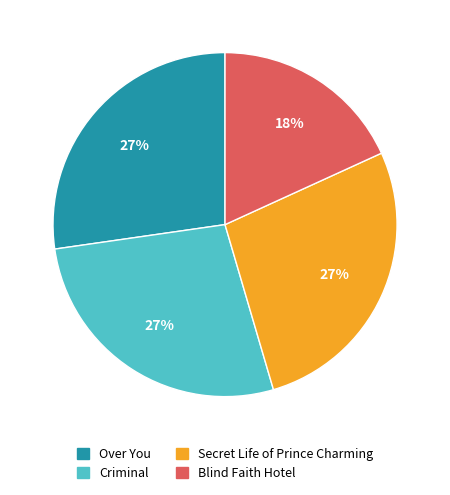

Is it true that Over You is 27% of the pie?

True